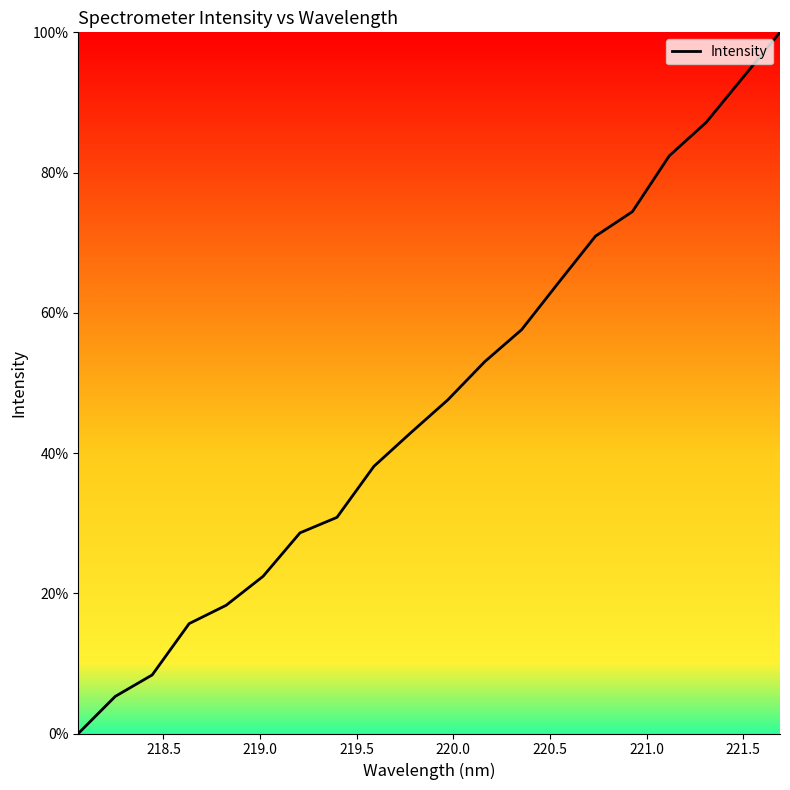

What is the greatest value displayed?

100.0